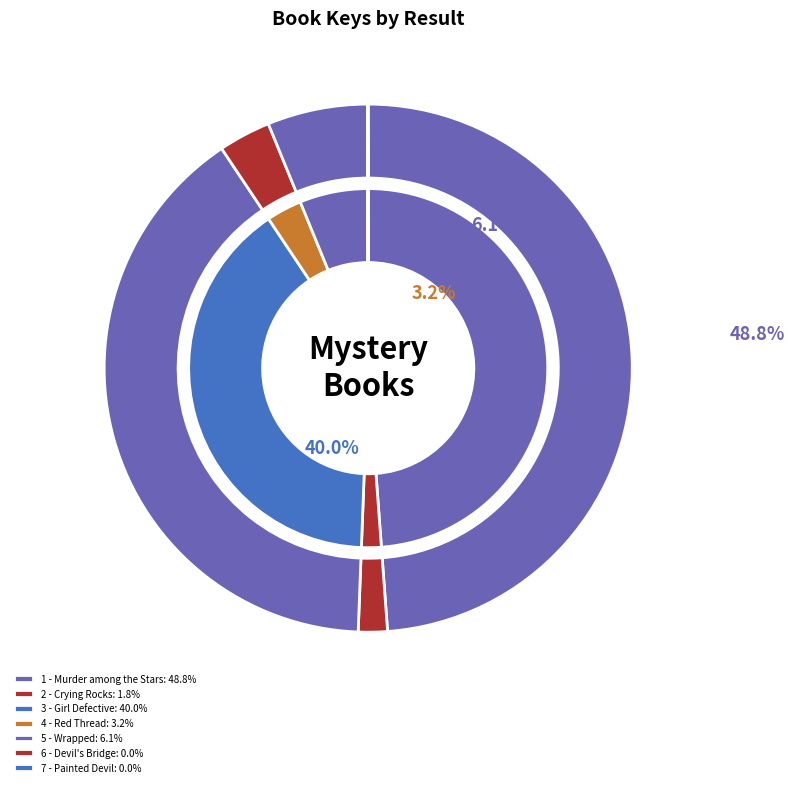

How much of the chart is everything except 6 - Devil's Bridge?

100.0%